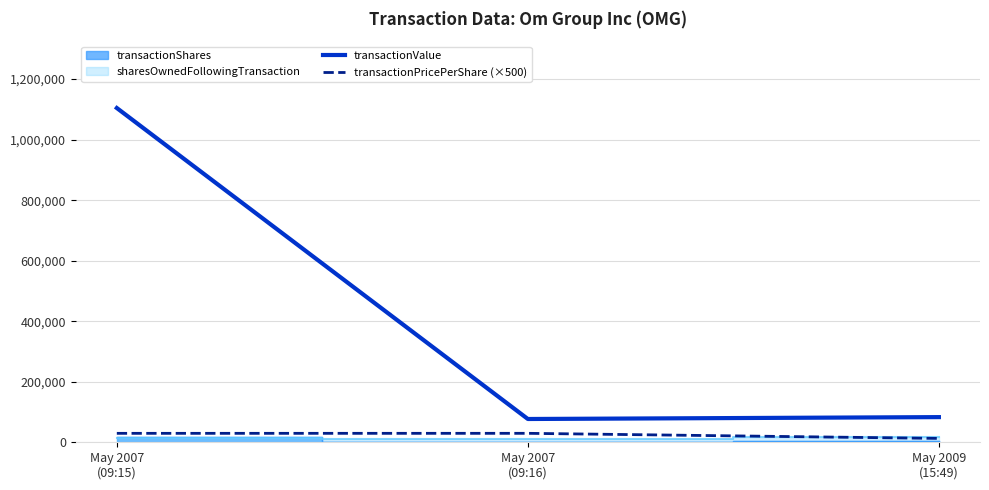

What is the label of the 1st point from the left?

May 2007
(09:15)